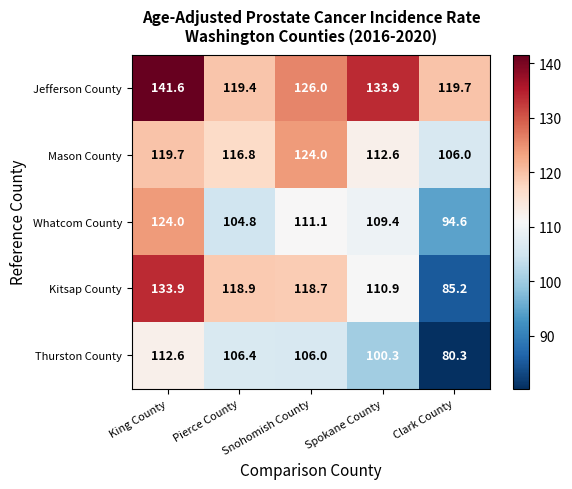

Which series has the largest range (max minus min)?

Kitsap County